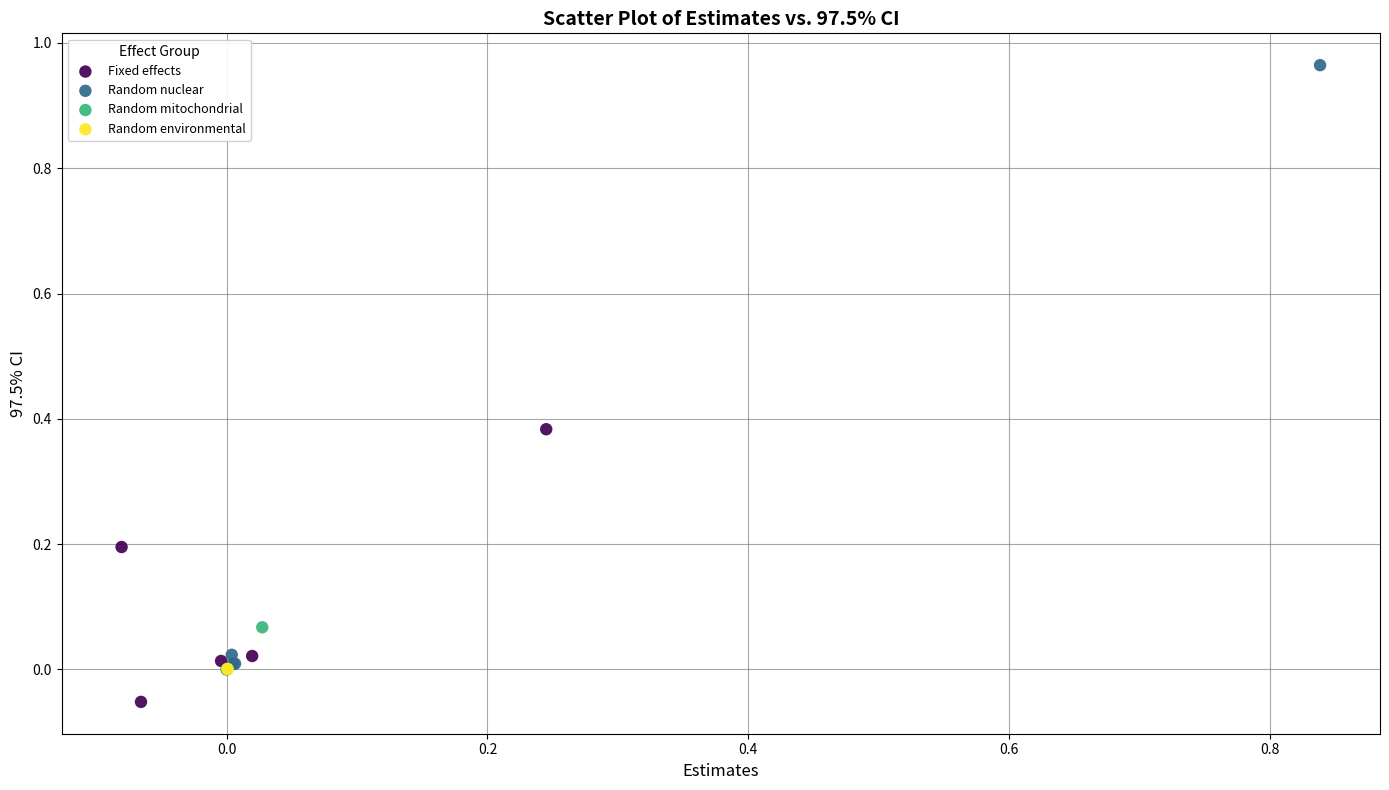

Which series has the largest Y range (max minus min)?

Random nuclear